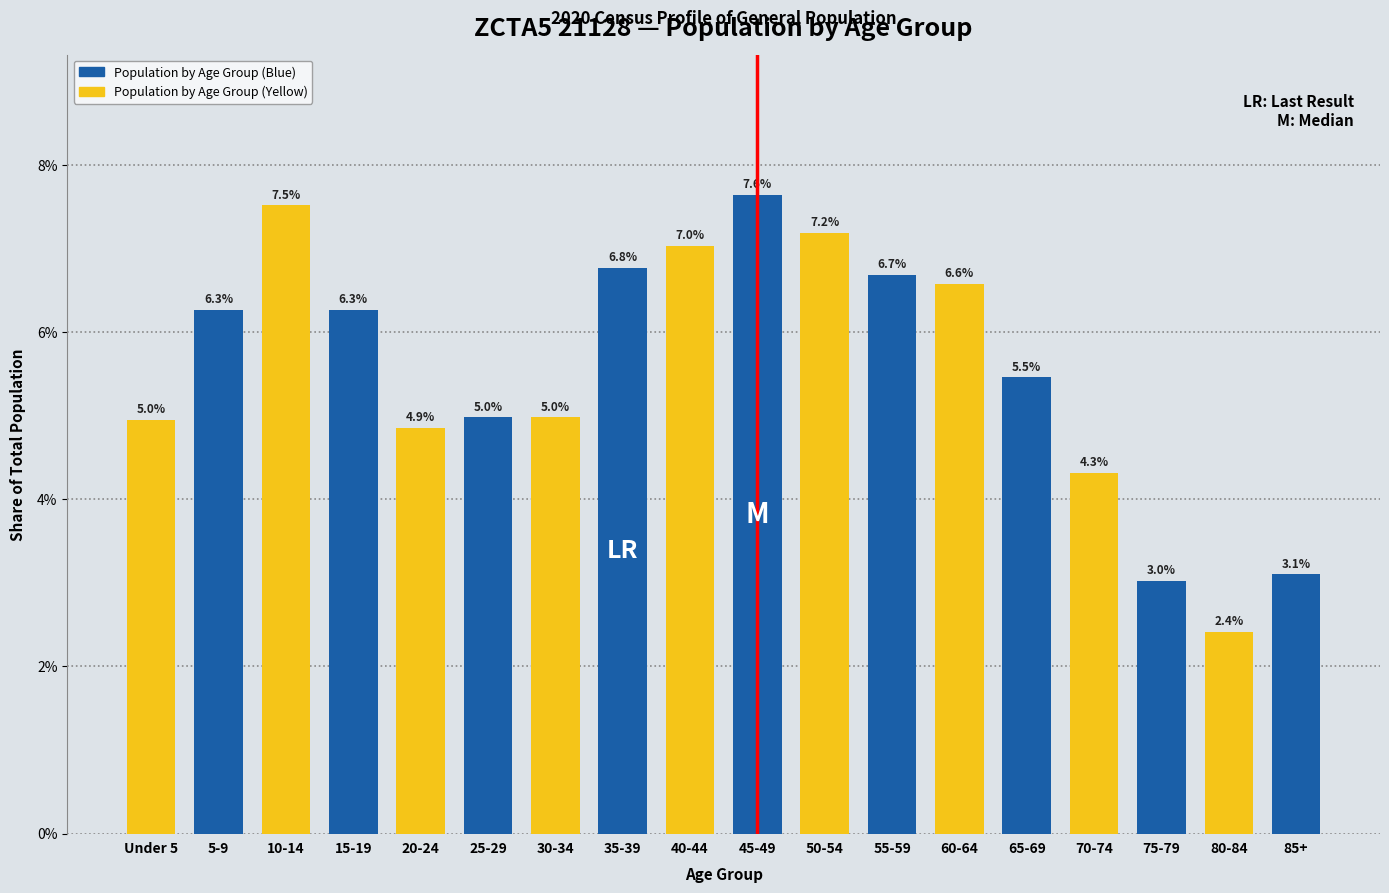

Reading left to right, extract all data points from this chart.

Under 5=5.0	5-9=6.3	10-14=7.5	15-19=6.3	20-24=4.9	25-29=5.0	30-34=5.0	35-39=6.8	40-44=7.0	45-49=7.6	50-54=7.2	55-59=6.7	60-64=6.6	65-69=5.5	70-74=4.3	75-79=3.0	80-84=2.4	85+=3.1